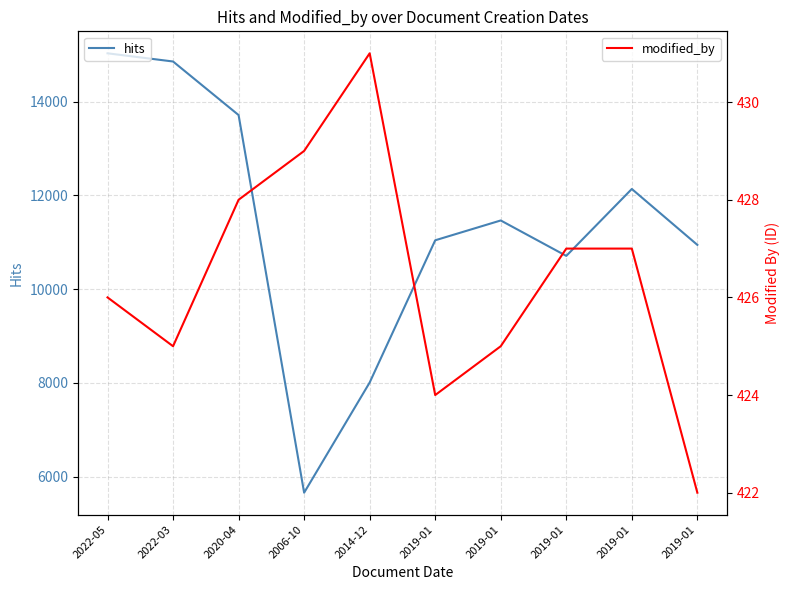

How many data points in hits are less than 11464?

5